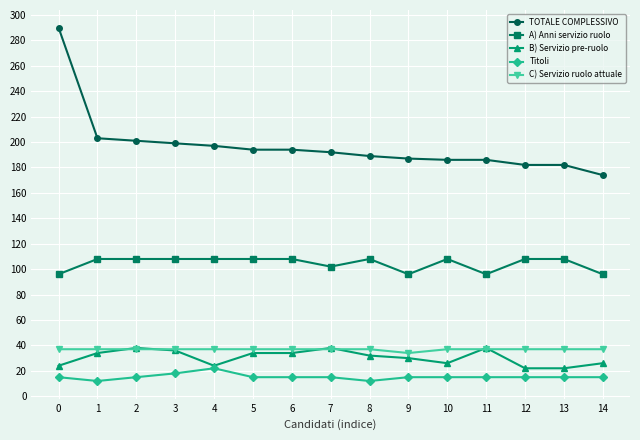

Which series has the largest range (max minus min)?

TOTALE COMPLESSIVO